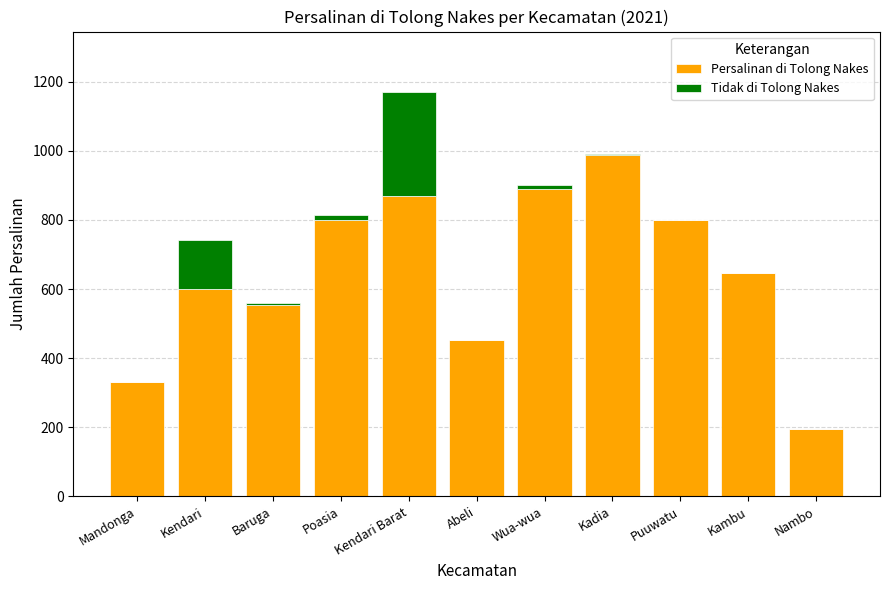

What is the sum of all Persalinan di Tolong Nakes values?

7121